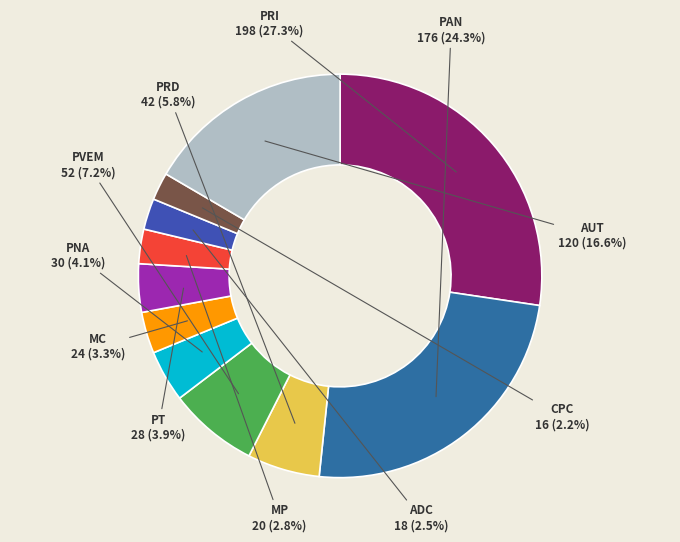

Does PAN represent more than half of the total?

No